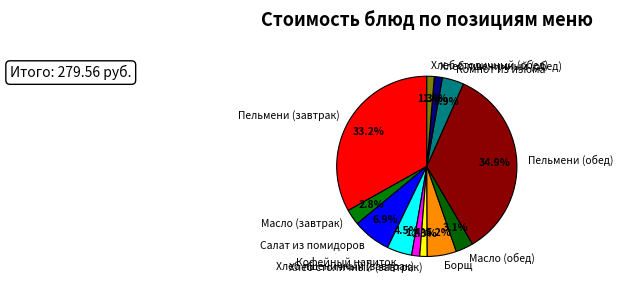

What percentage is the Пельмени (завтрак) slice, to the nearest percent?

33%